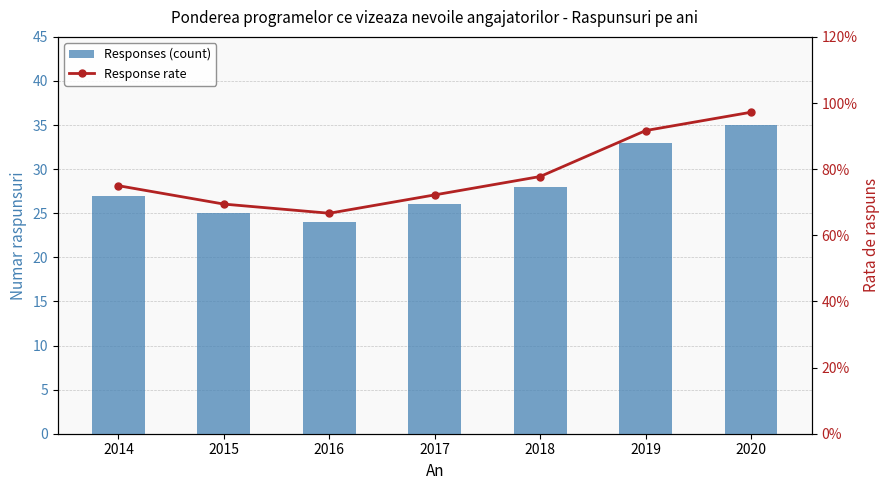

At which label does Response rate reach its minimum?

2016